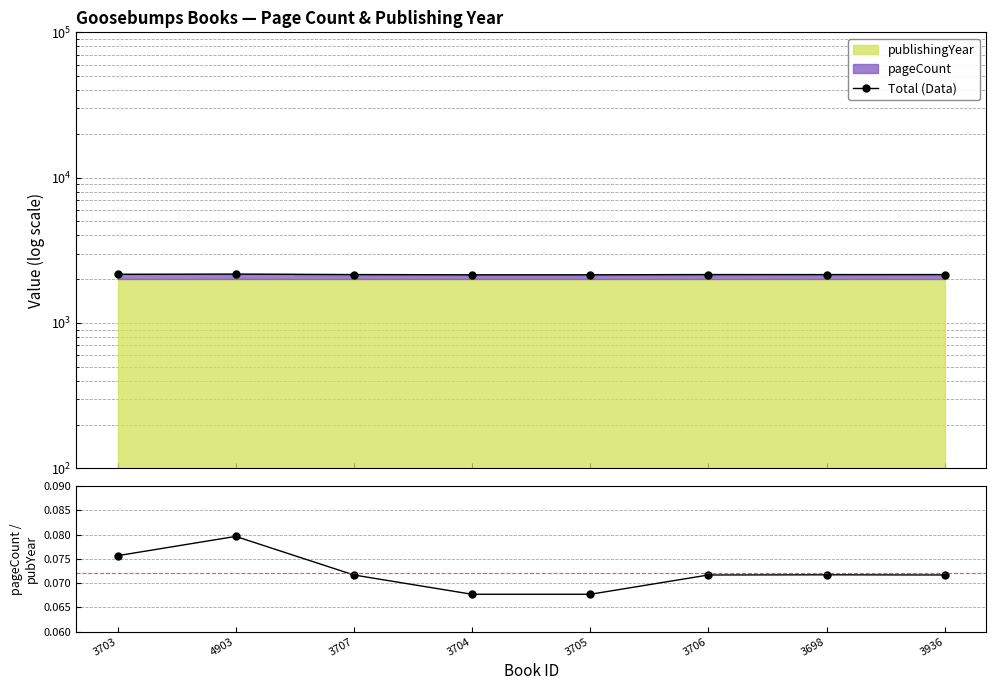

True or false: Total (Data) and pageCount / publishingYear intersect in this chart.

False